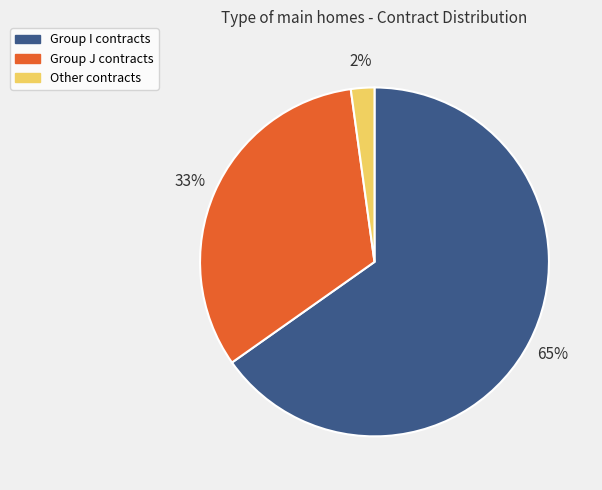

To the nearest percent, what is the average slice percentage?

33%